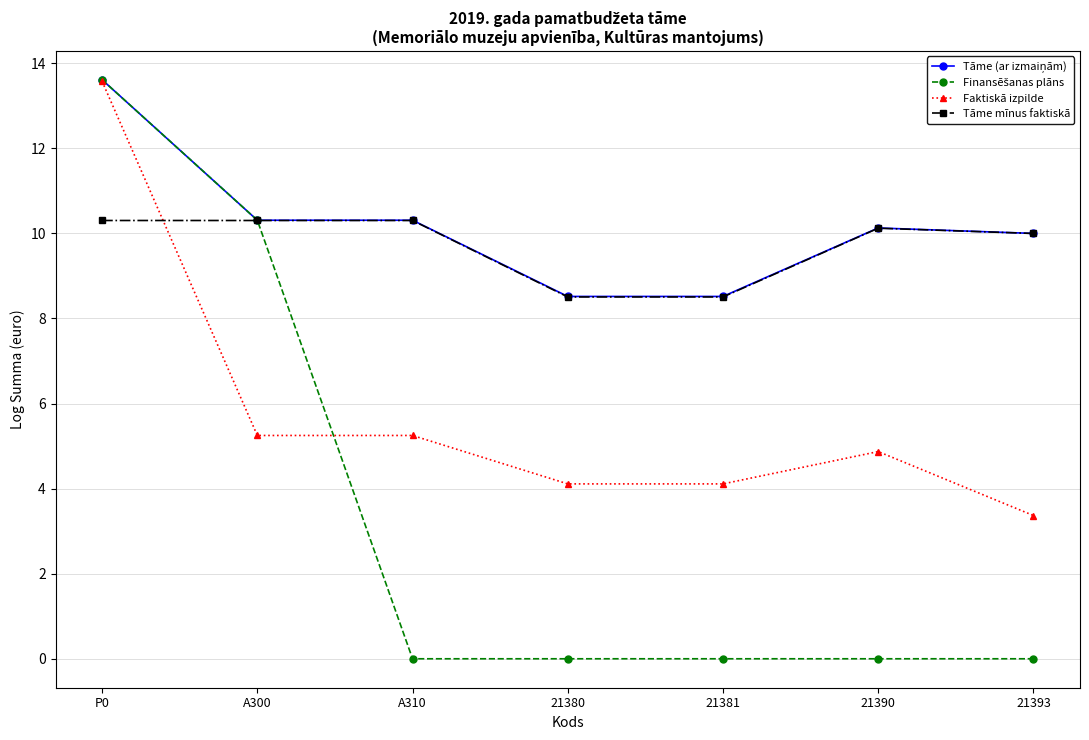

What is the total value across all series at P0?

51.1